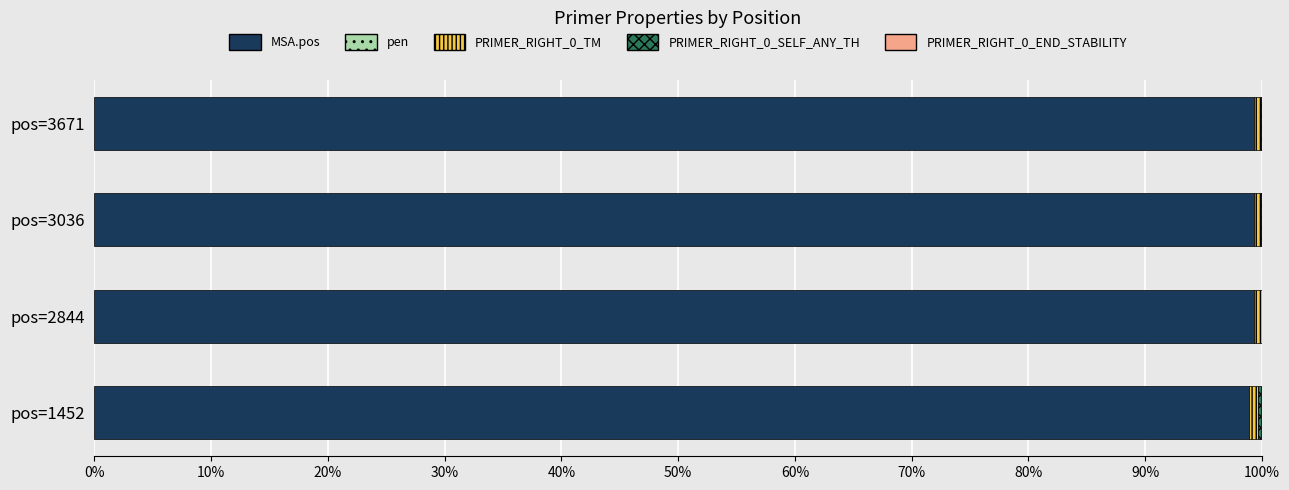

True or false: MSA.pos has a value of 99.3 at pos=2844.

True